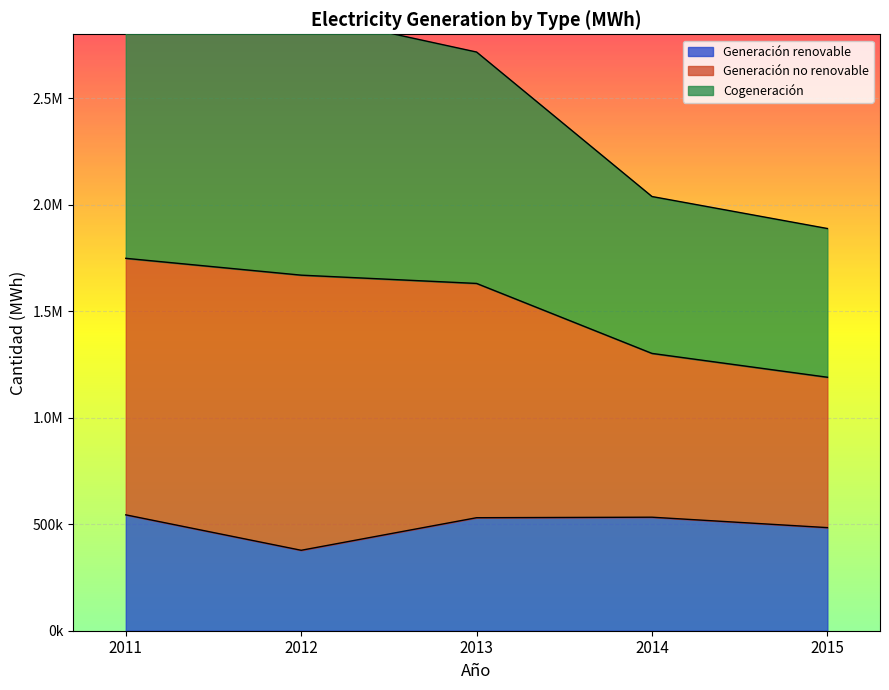

Between 2013 and 2014, which is larger?

2014